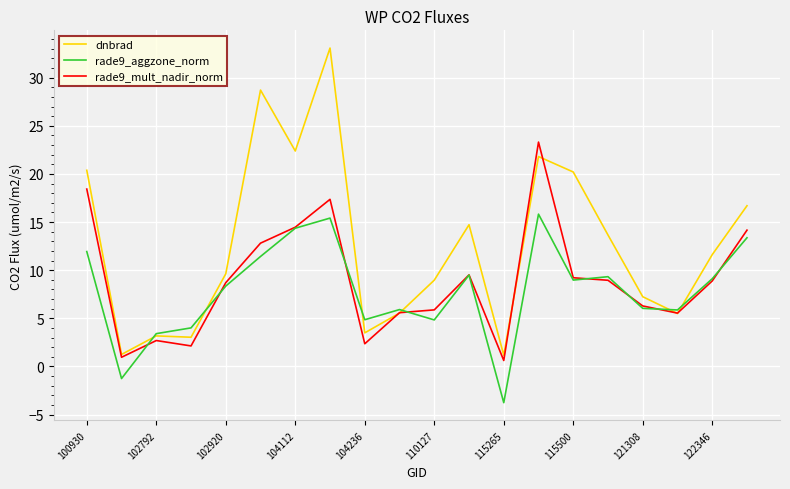

Rank the series by their maximum value, from highest to lowest.

dnbrad, rade9_mult_nadir_norm, rade9_aggzone_norm